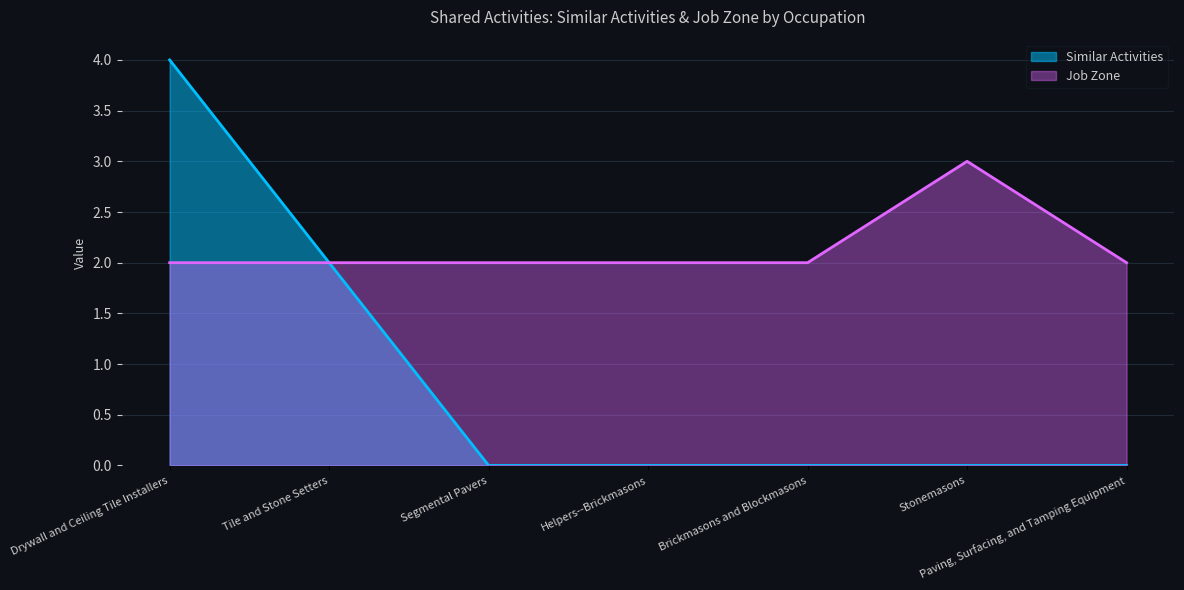

Reading left to right, transcribe all the data shown in this chart.

Similar Activities: 4	2	0	0	0	0	0
Job Zone: 2	2	2	2	2	3	2